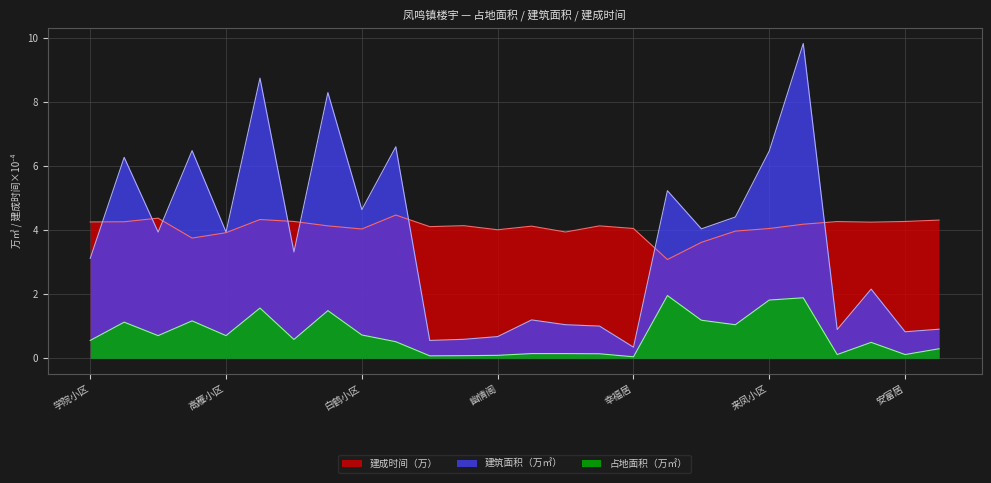

Reading right to left, what are all the values shown in this chart?

占地面积（万㎡）: 成排佳苑=0.3	安富居=0.1	惠民小区=0.5	水井花园=0.1	龙凤小区=1.9	来凤小区=1.8	金凤小区=1.1	双凤小区=1.2	玉凤小区=2.0	幸福居=0.1	锦程华宛=0.1	华庭宛=0.1	优山美诗=0.1	幽情阁=0.1	康嘉华宛=0.1	幸福佳苑=0.1	水晶小区=0.5	白鹤小区=0.7	王府苑=1.5	鸿梧苑=0.6	凤凰岭小区=1.6	高雁小区=0.7	腾龙苑=1.2	凤凰居=0.7	宝华公寓=1.1	学院小区=0.6
建筑面积（万㎡）: 成排佳苑=0.9	安富居=0.8	惠民小区=2.2	水井花园=0.9	龙凤小区=9.8	来凤小区=6.5	金凤小区=4.4	双凤小区=4.0	玉凤小区=5.2	幸福居=0.3	锦程华宛=1.0	华庭宛=1.1	优山美诗=1.2	幽情阁=0.7	康嘉华宛=0.6	幸福佳苑=0.6	水晶小区=6.6	白鹤小区=4.6	王府苑=8.3	鸿梧苑=3.3	凤凰岭小区=8.7	高雁小区=3.9	腾龙苑=6.5	凤凰居=3.9	宝华公寓=6.3	学院小区=3.1
建成时间（序列）: 成排佳苑=4.3	安富居=4.3	惠民小区=4.2	水井花园=4.3	龙凤小区=4.2	来凤小区=4.1	金凤小区=4.0	双凤小区=3.6	玉凤小区=3.1	幸福居=4.1	锦程华宛=4.1	华庭宛=3.9	优山美诗=4.1	幽情阁=4.0	康嘉华宛=4.1	幸福佳苑=4.1	水晶小区=4.5	白鹤小区=4.0	王府苑=4.1	鸿梧苑=4.3	凤凰岭小区=4.3	高雁小区=3.9	腾龙苑=3.8	凤凰居=4.4	宝华公寓=4.3	学院小区=4.3